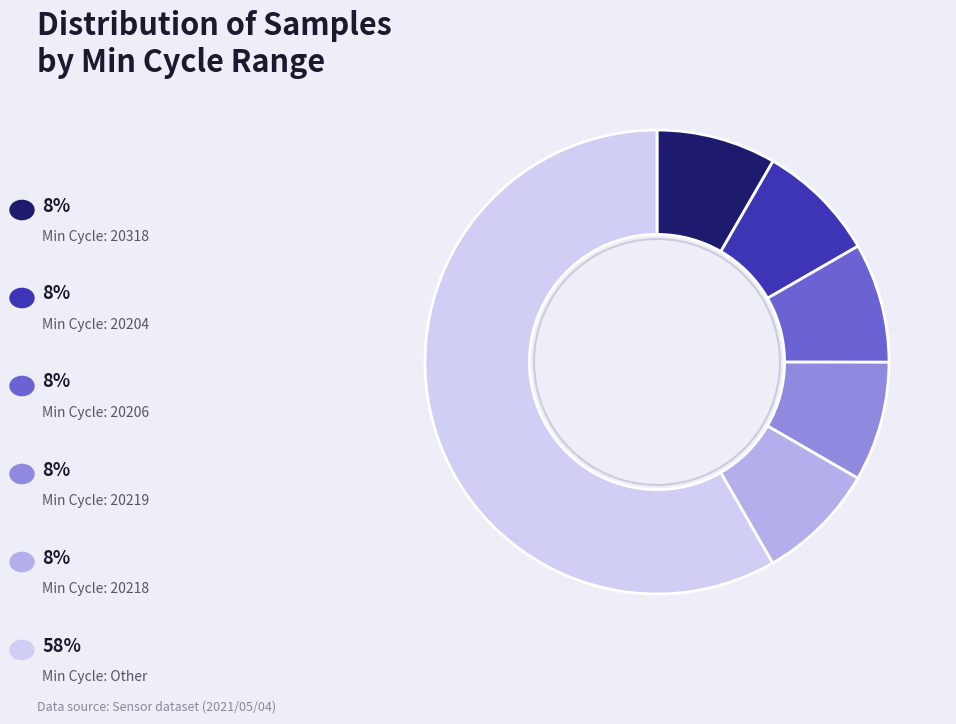

Is there a majority slice in this chart?

Yes